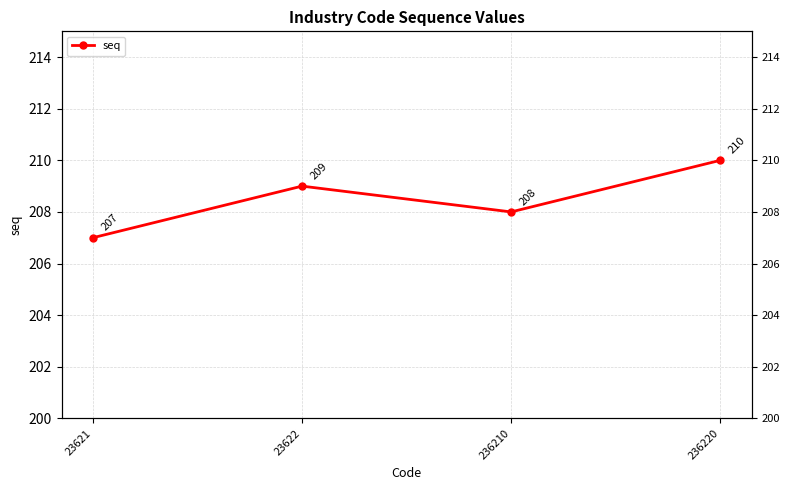

What is the greatest value displayed?

210